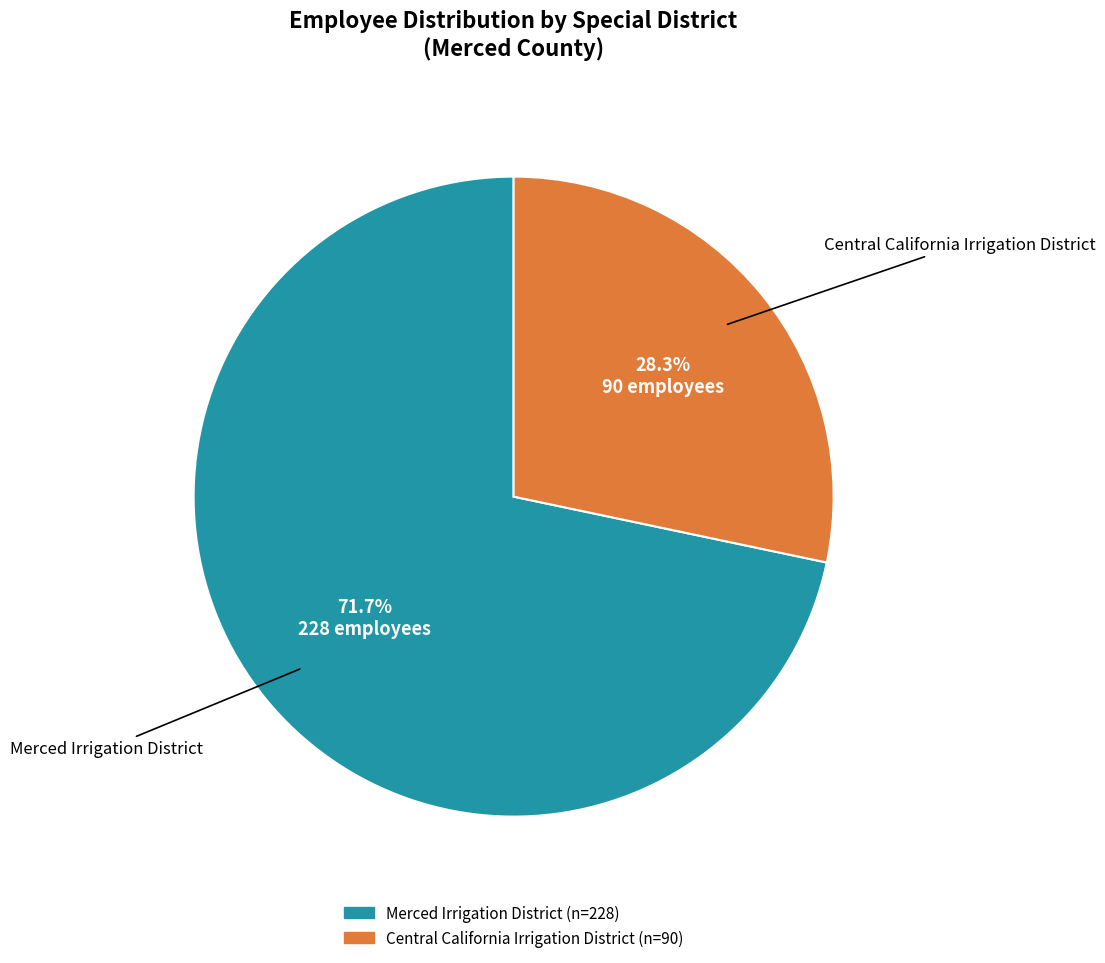

Which category has the biggest portion of the pie?

Merced Irrigation District